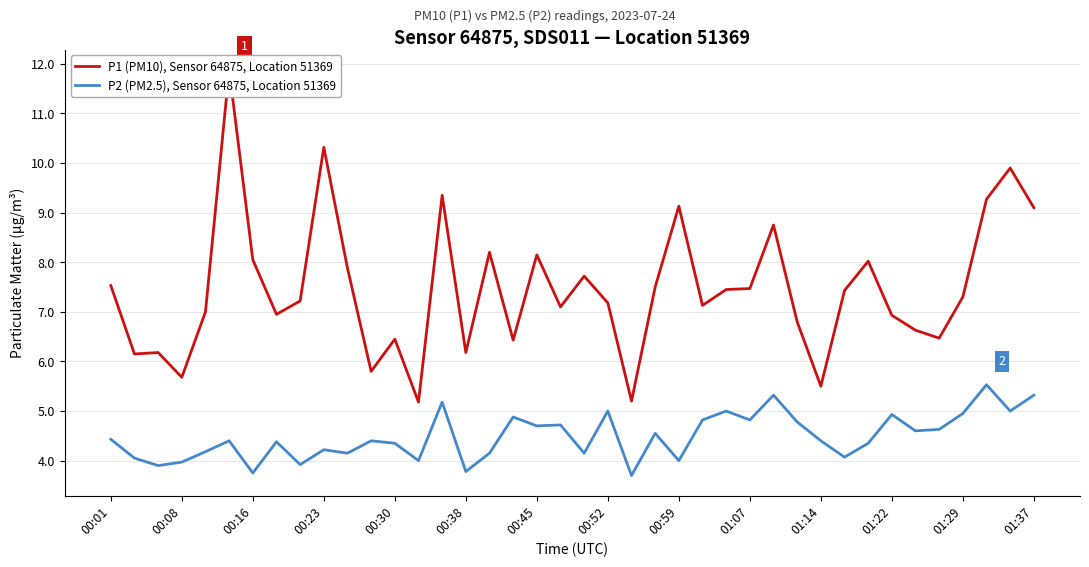

The value of P2 (PM2.5), Sensor 64875, Location 51369 at 00:30 is 6.1. True or false?

False